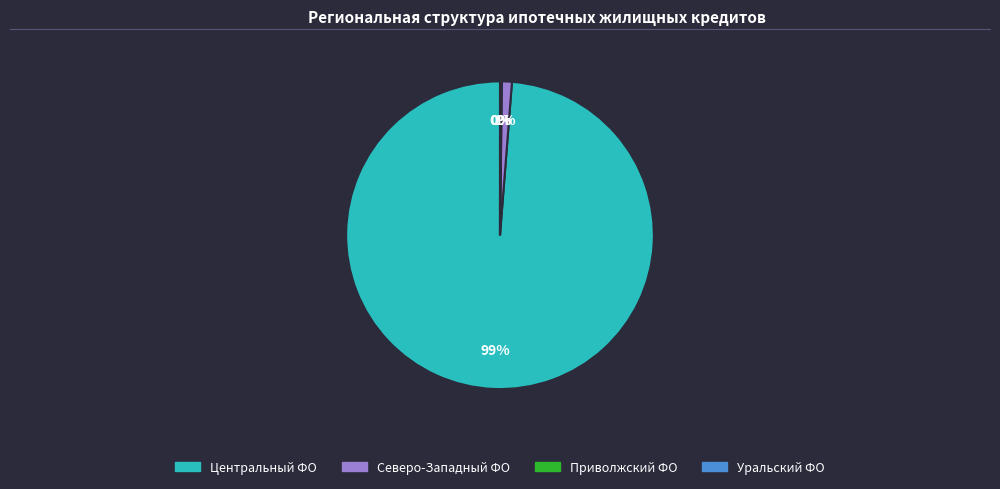

To the nearest percent, what is the difference between the largest and smallest slice percentages?

99%